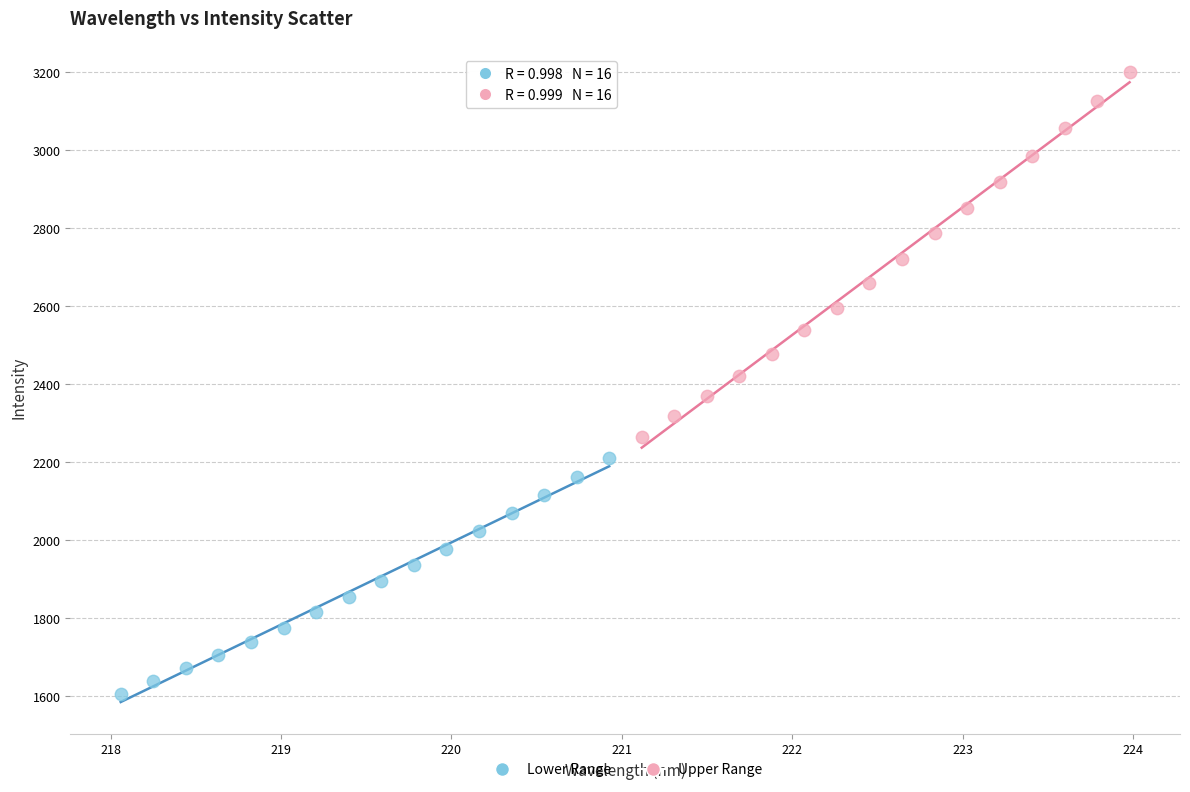

Which series contains the highest Y value?

Upper Range